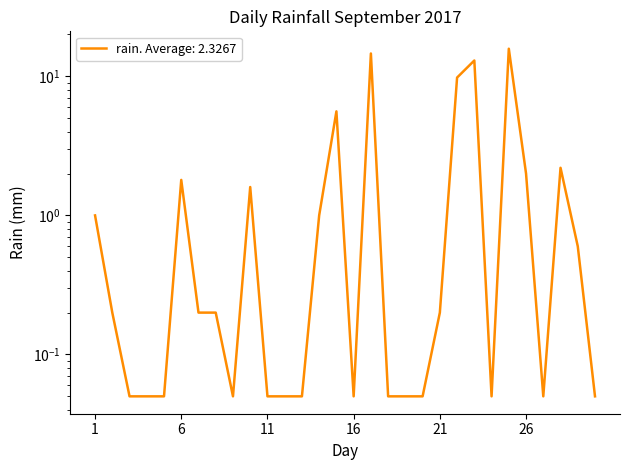

The value at 2017-09-29 is 0.6. True or false?

True